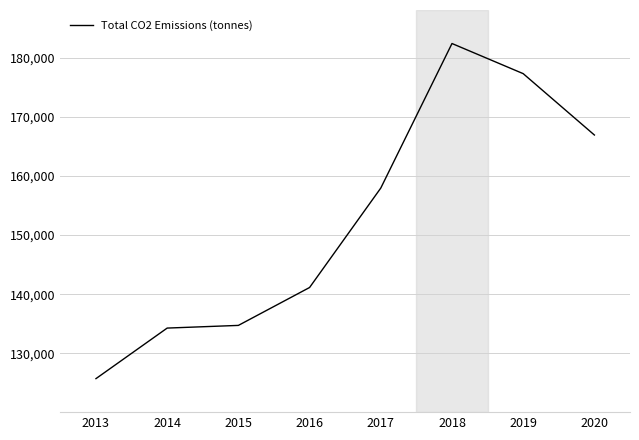

How many distinct data groups are displayed?

1